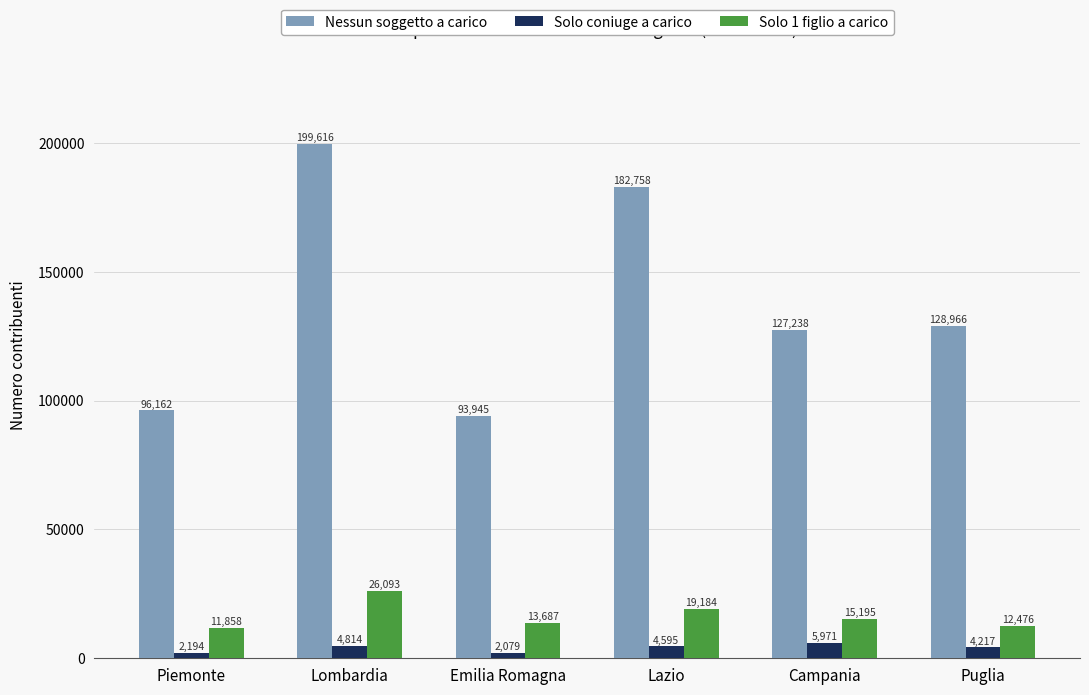

Reading left to right, list all the values displayed in this chart.

Nessun soggetto a carico: 96162	199616	93945	182758	127238	128966
Solo coniuge a carico: 2194	4814	2079	4595	5971	4217
Solo 1 figlio a carico: 11858	26093	13687	19184	15195	12476